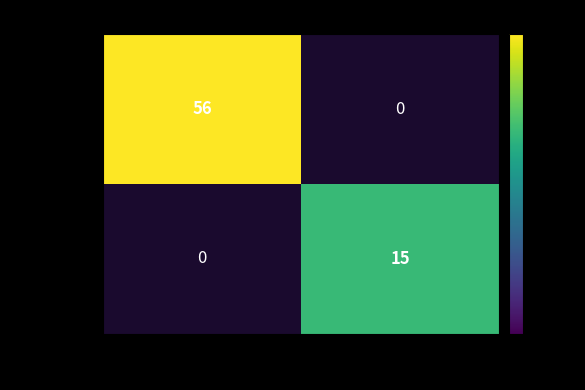

Is it true that c7075fcc… equals 56 at -1?

True